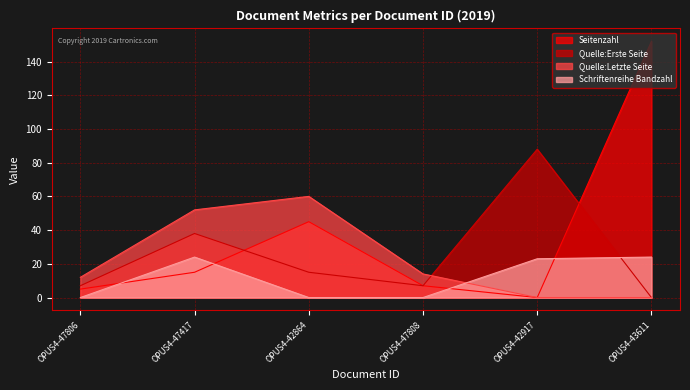

Is it true that Quelle:Erste Seite equals 20 at OPUS4-42864?

False